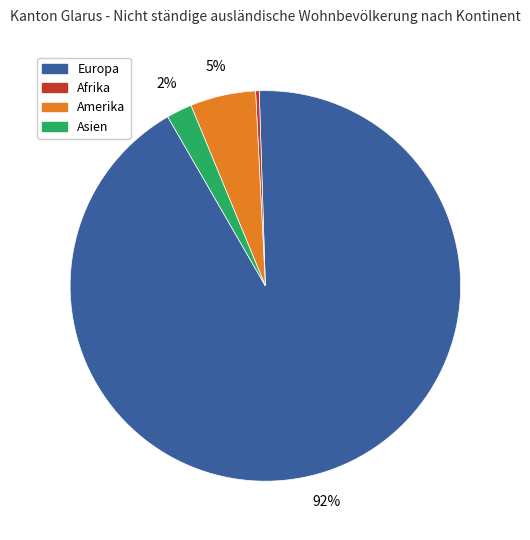

To the nearest percent, what portion does Asien represent?

2%